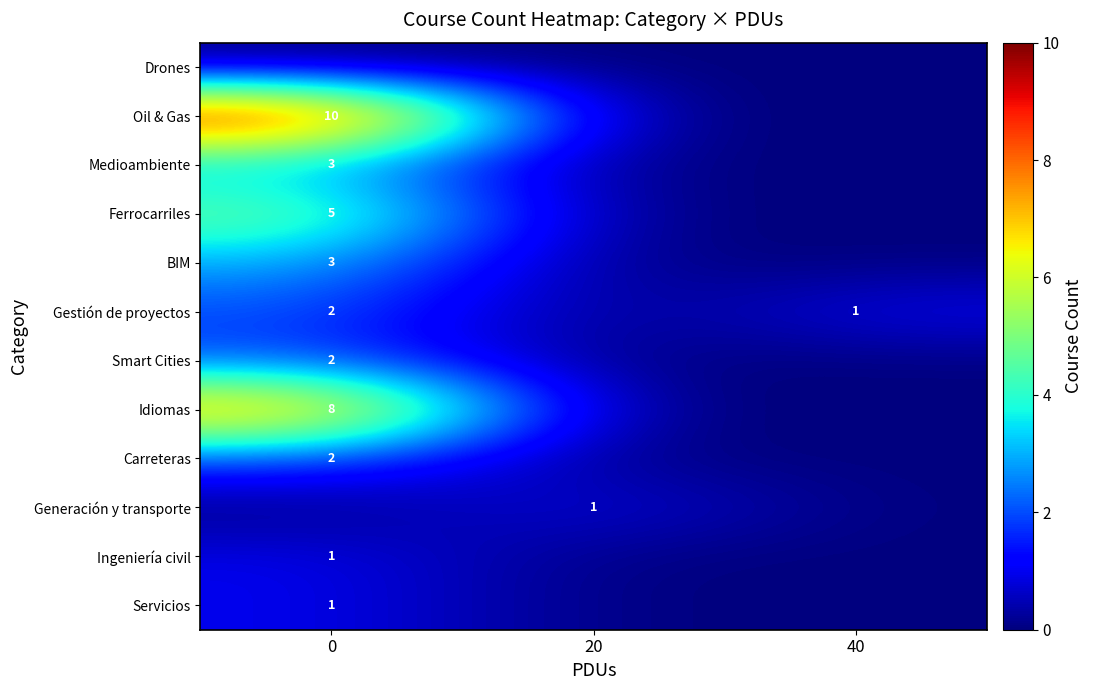

The Gestión de proyectos series shows 2 at 0. True or false?

True